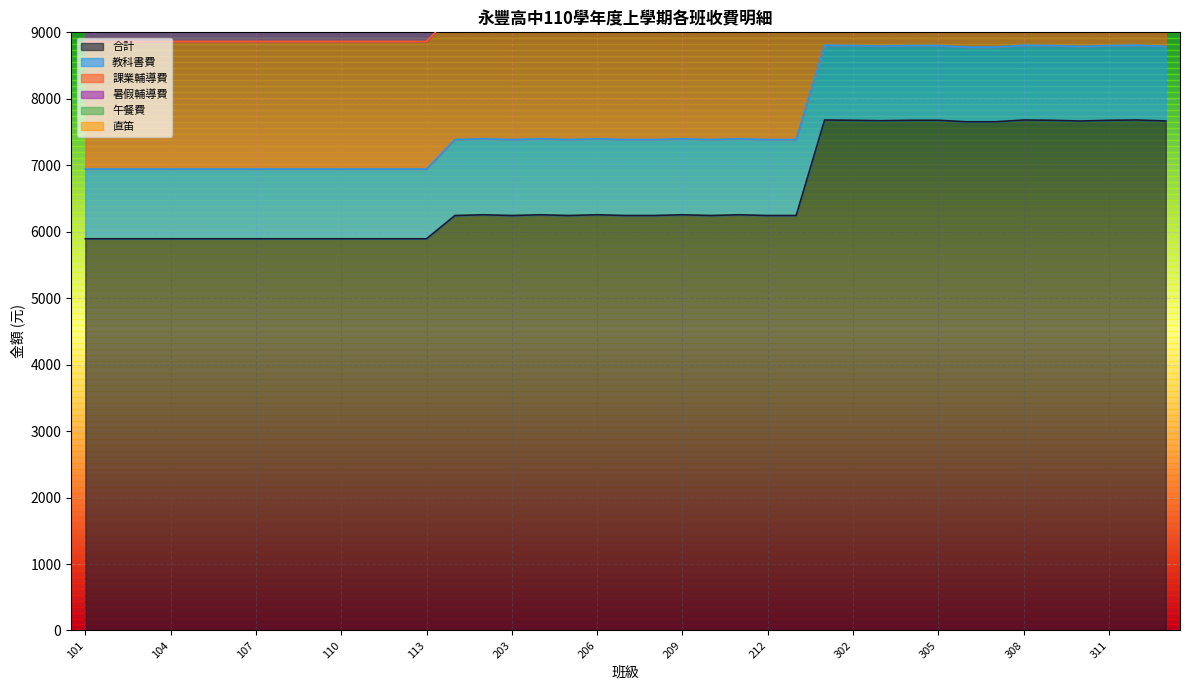

Where do 課業輔導費 and 暑假輔導費 first cross each other?

213 and 301